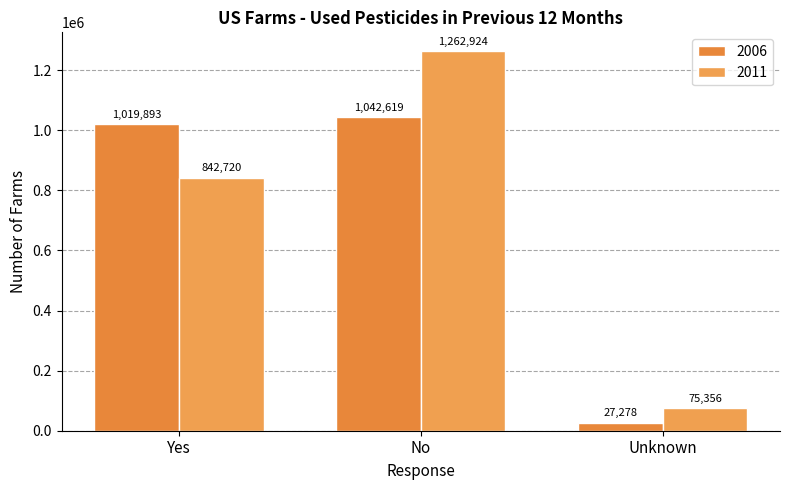

Reading left to right, what are all the values shown in this chart?

2006: 1019893	1042619	27278
2011: 842720	1262924	75356